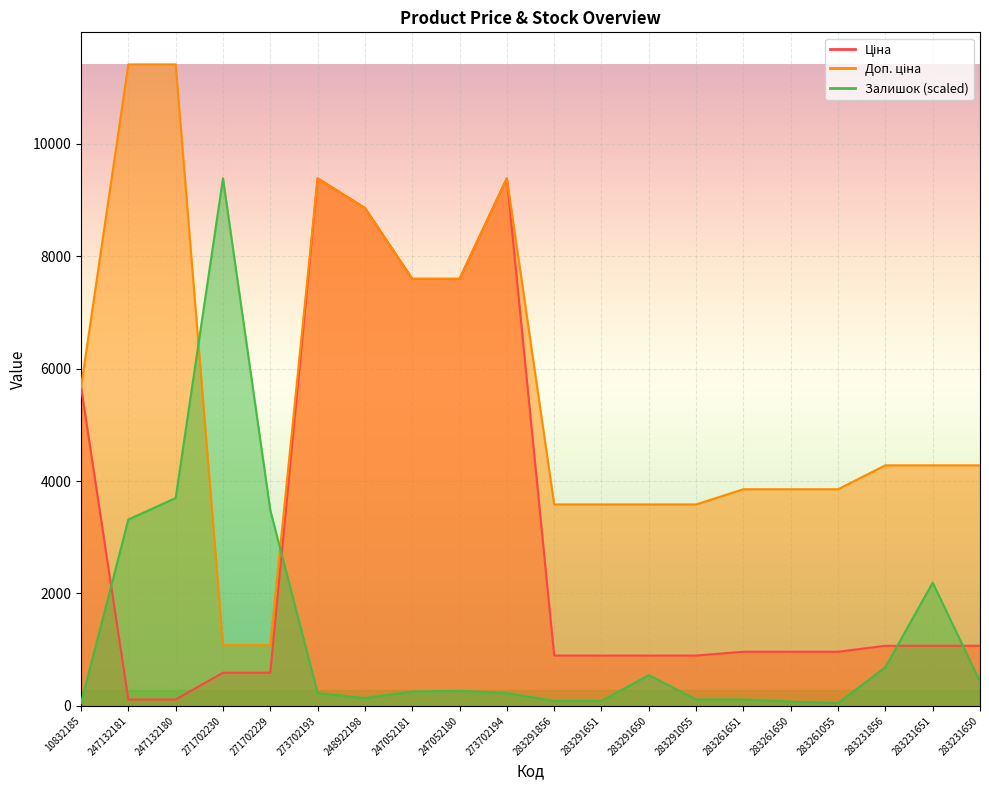

Which category has the lowest value across all series?

10832185